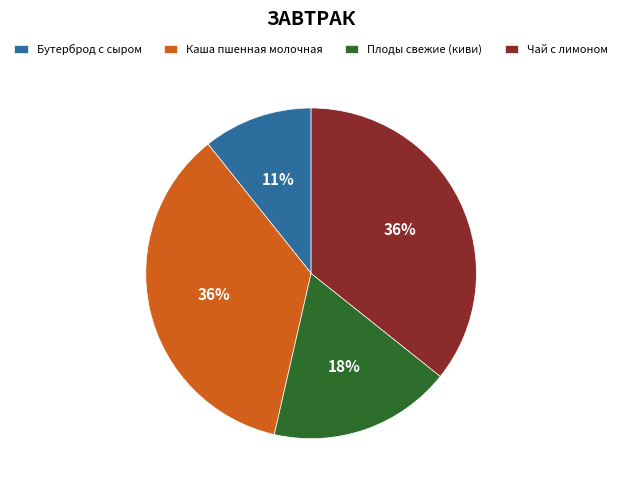

True or false: Чай с лимоном accounts for 41% of the total.

False